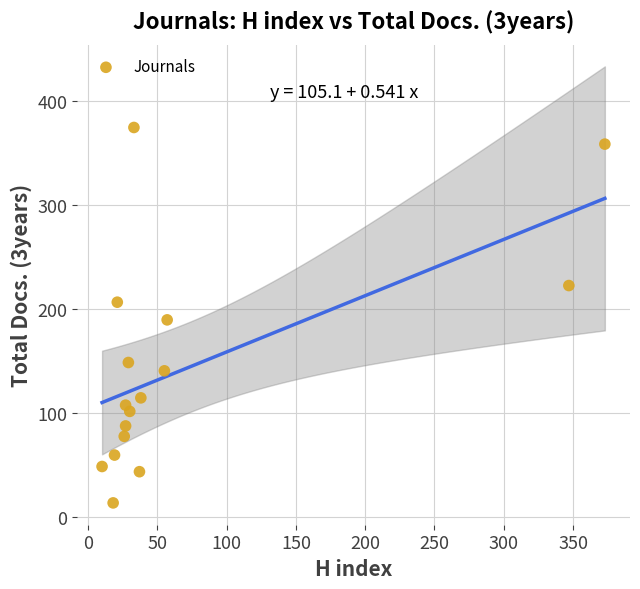

What is the range of Y values (max minus min)?

361